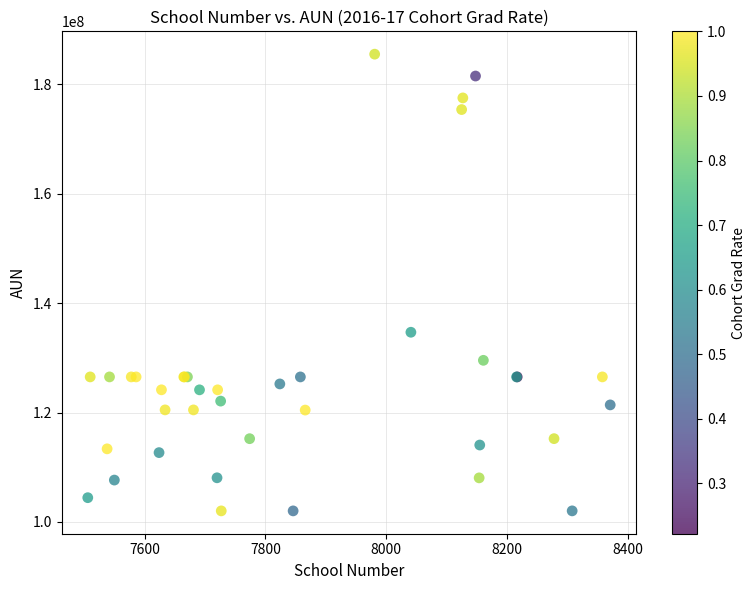

What Y value in the scatter plot is closest to 143767762?

134677866